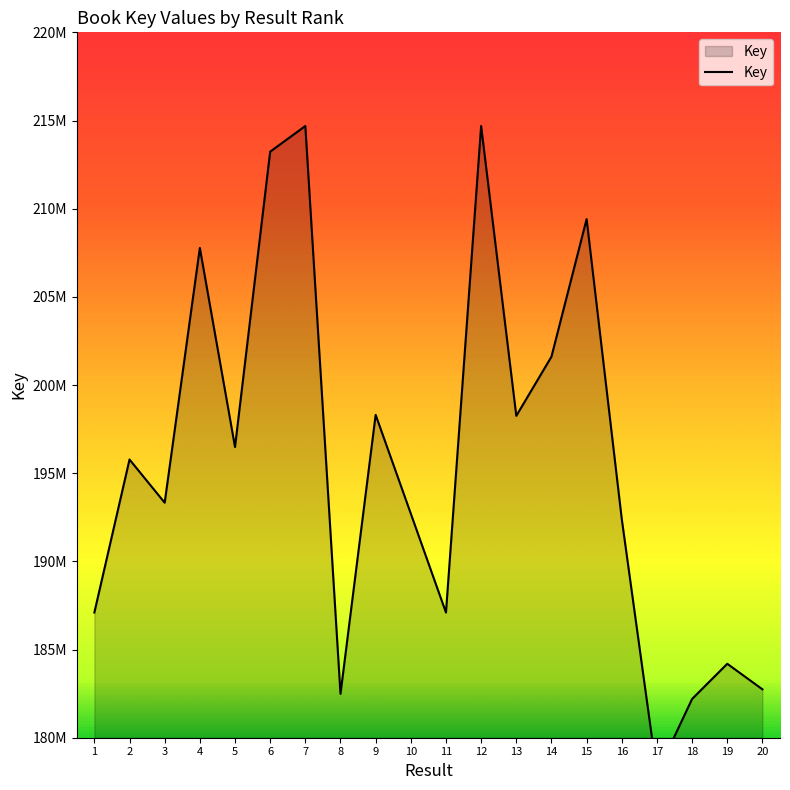

Does the chart have visible grid lines?

No